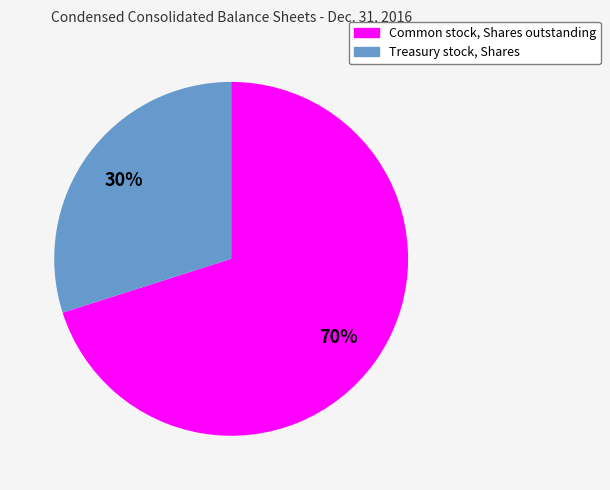

Does Common stock, Shares outstanding represent more than half of the total?

Yes